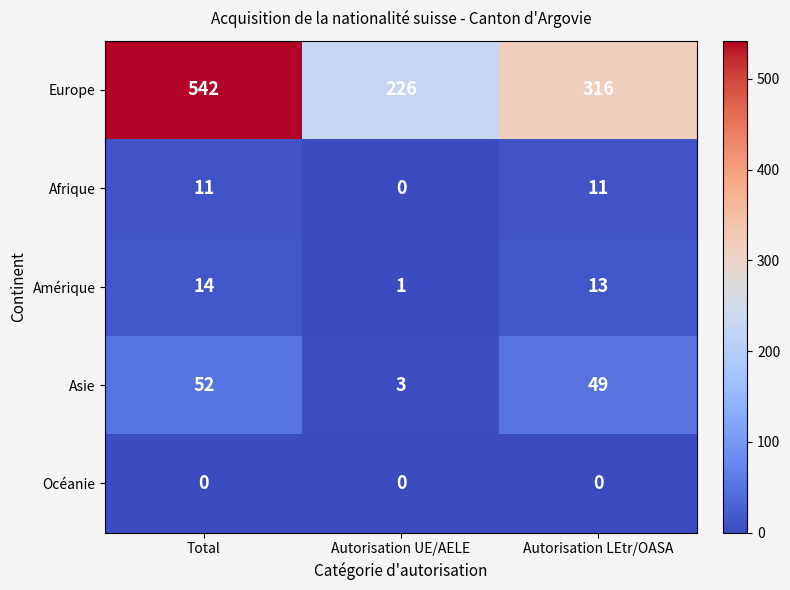

Which category has the lowest value in the Asie series?

Autorisation UE/AELE